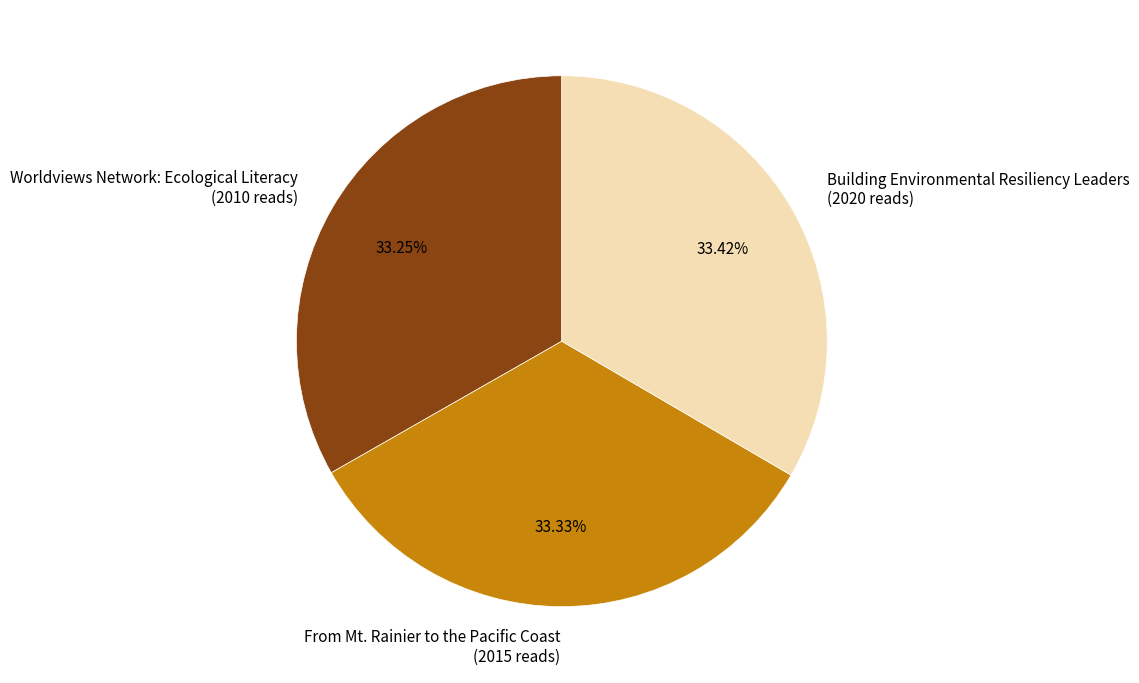

True or false: From Mt. Rainier to the Pacific Coast accounts for 43% of the total.

False